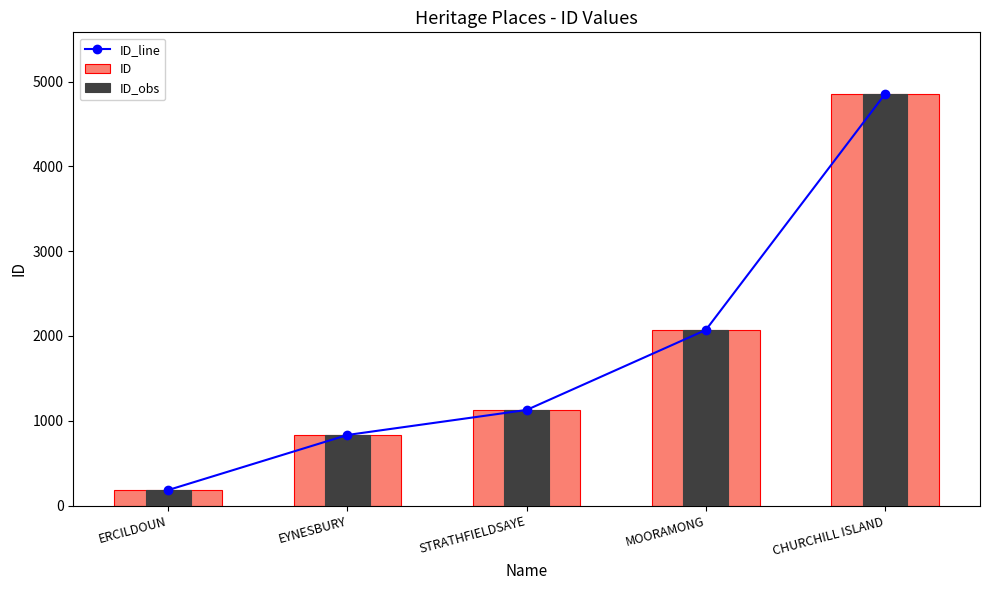

What is the label of the 4th bar from the right?

EYNESBURY